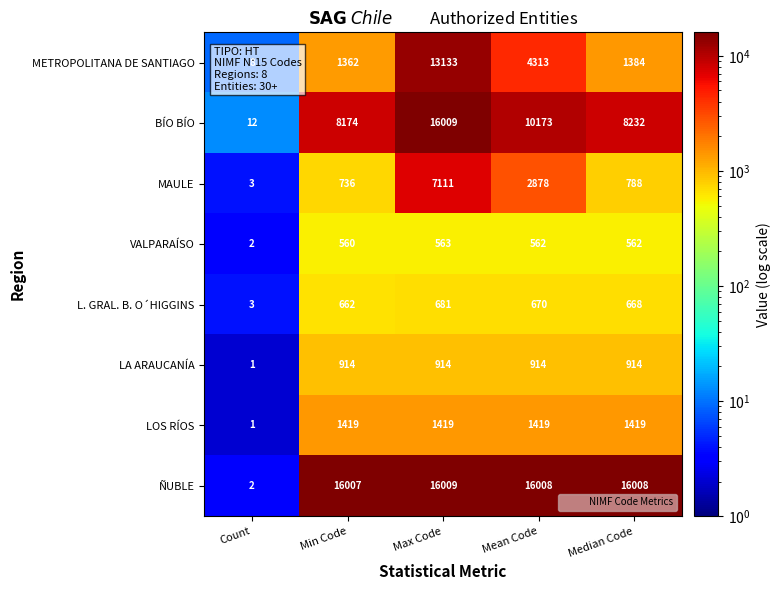

What is the total value across all series at Min Code?

29834